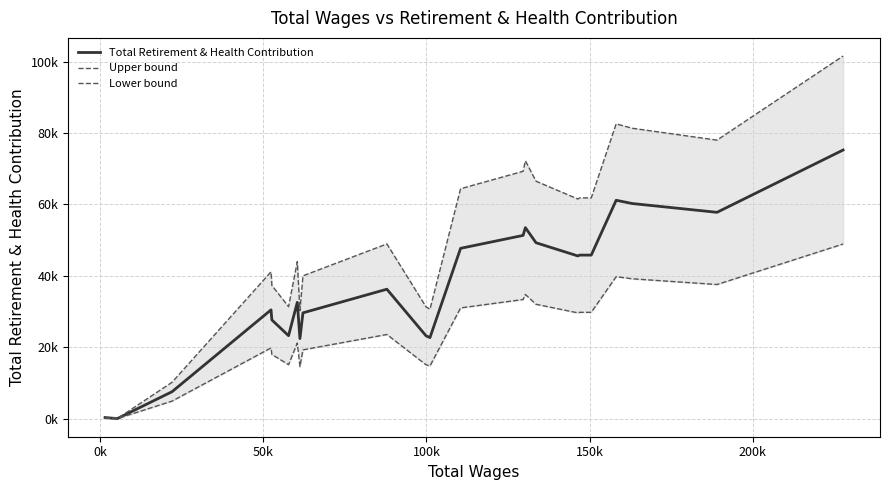

How many interior local peaks does the Total Retirement & Health Contribution series have?

5